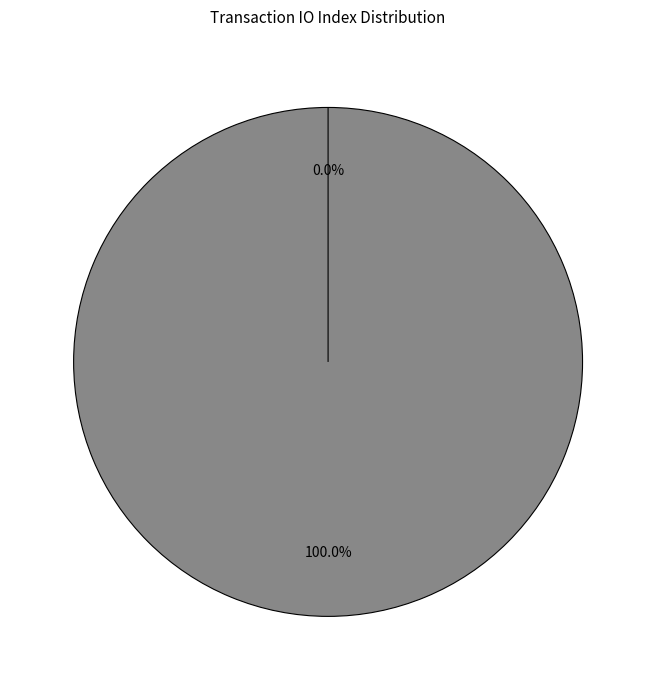

What percentage do Vote and Ticket together represent?

100.0%